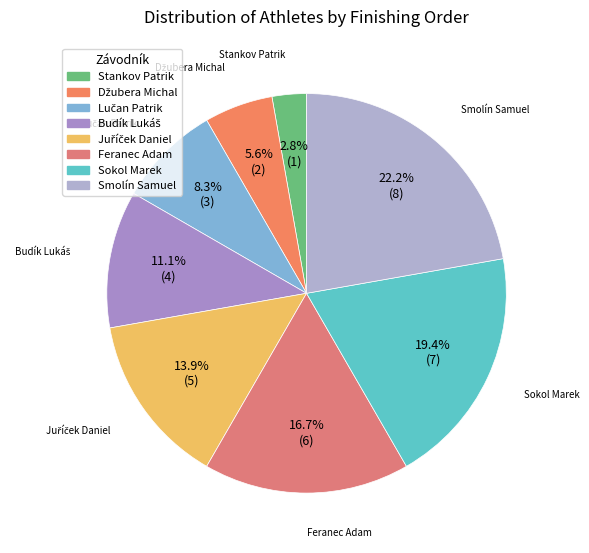

How many segments does this pie chart have?

8